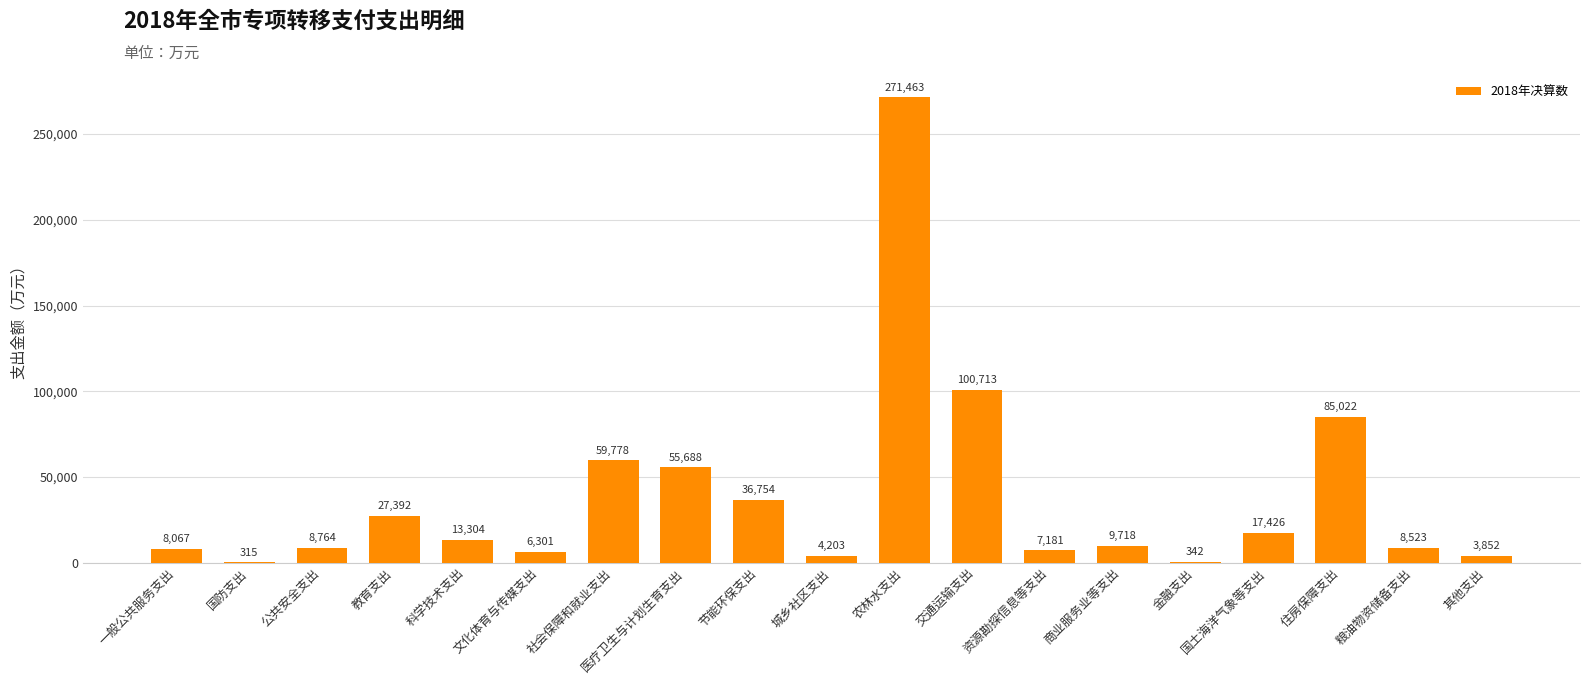

What is the change in value from 一般公共服务支出 to 国土海洋气象等支出?

+9359